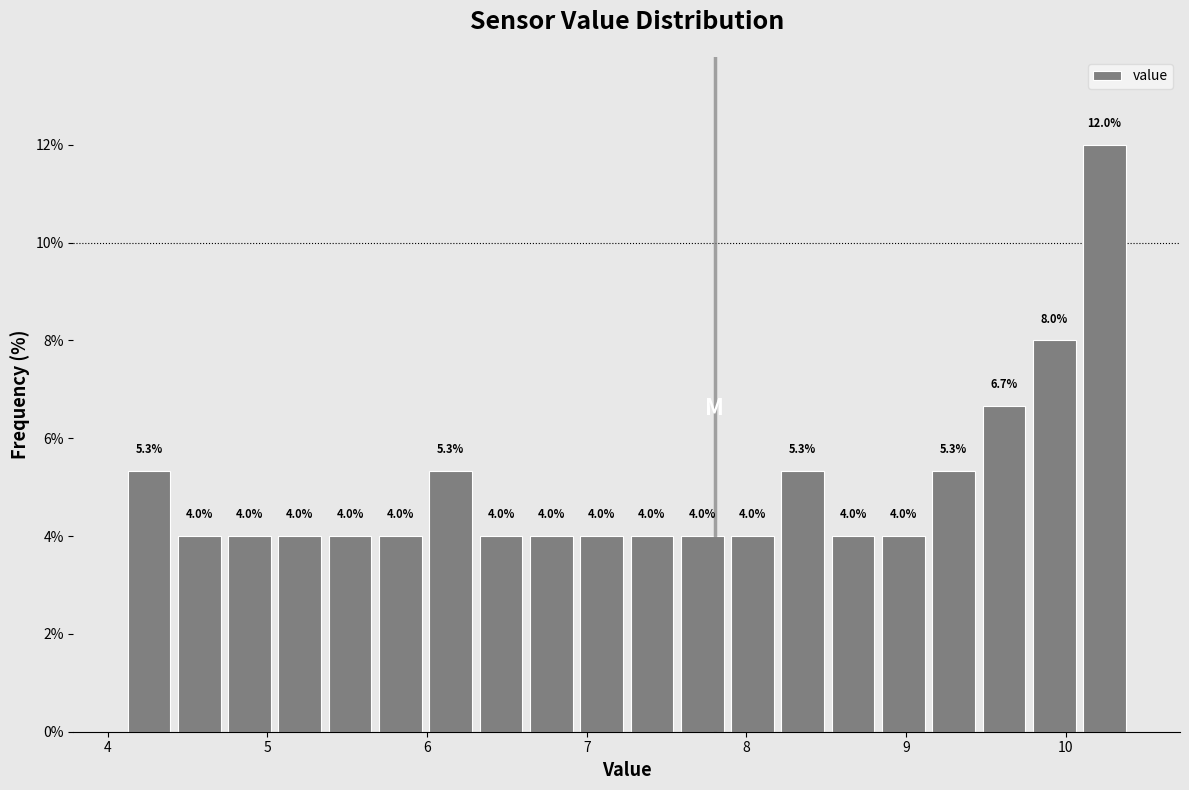

Around what value on the x-axis is the tallest bar? Give the approximate position of its centre, as read against the axis.

10.2